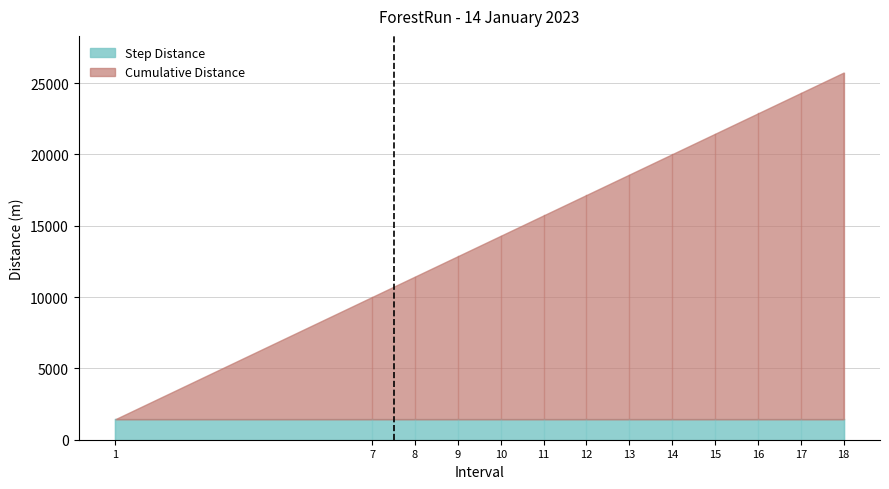

Is the value of Cumulative Distance at 9 greater than the value of Step Distance at 7?

Yes